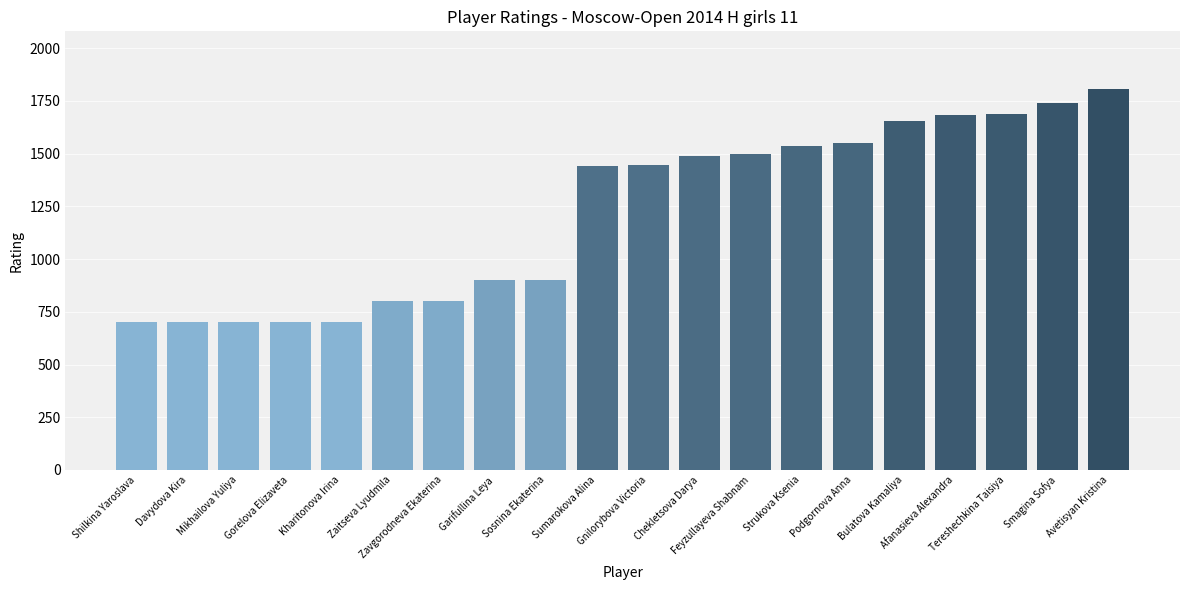

What is the smallest value displayed?

700